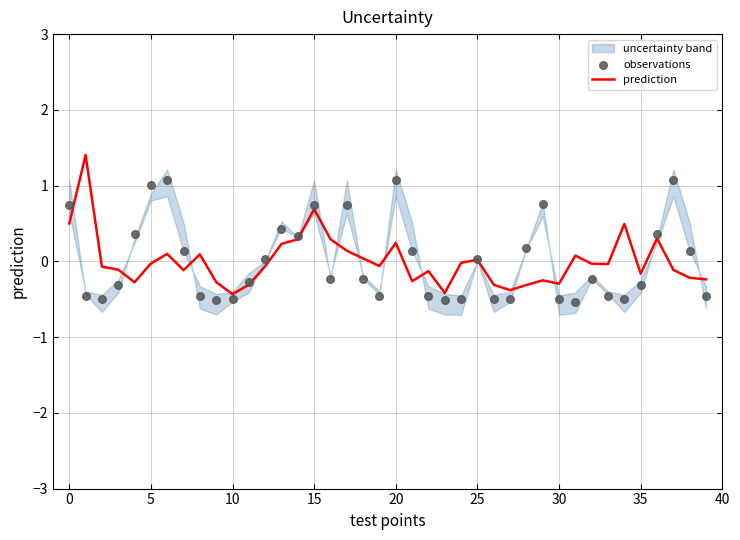

What is the minimum value for prediction?

-0.4